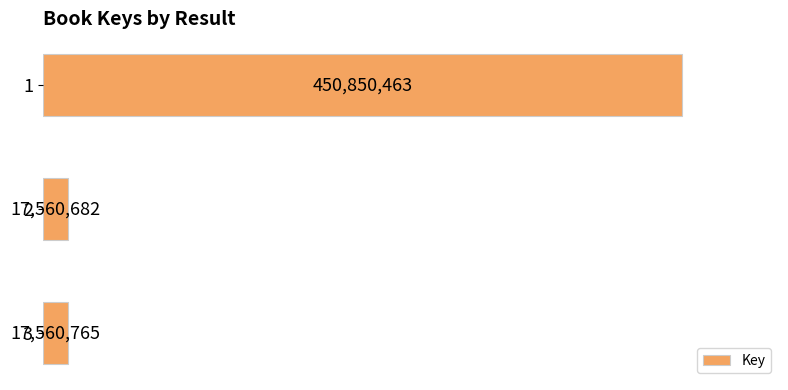

Rank the categories by value from highest to lowest.

1, 3, 2